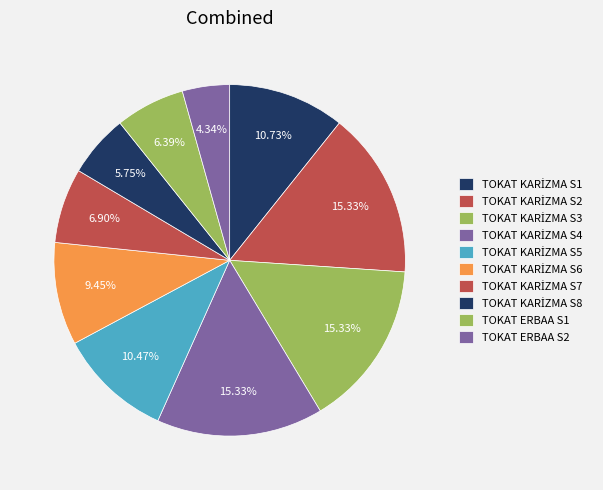

Rank the categories by value from highest to lowest.

TOKAT KARİZMA S2, TOKAT KARİZMA S3, TOKAT KARİZMA S4, TOKAT KARİZMA S1, TOKAT KARİZMA S5, TOKAT KARİZMA S6, TOKAT KARİZMA S7, TOKAT ERBAA S1, TOKAT KARİZMA S8, TOKAT ERBAA S2